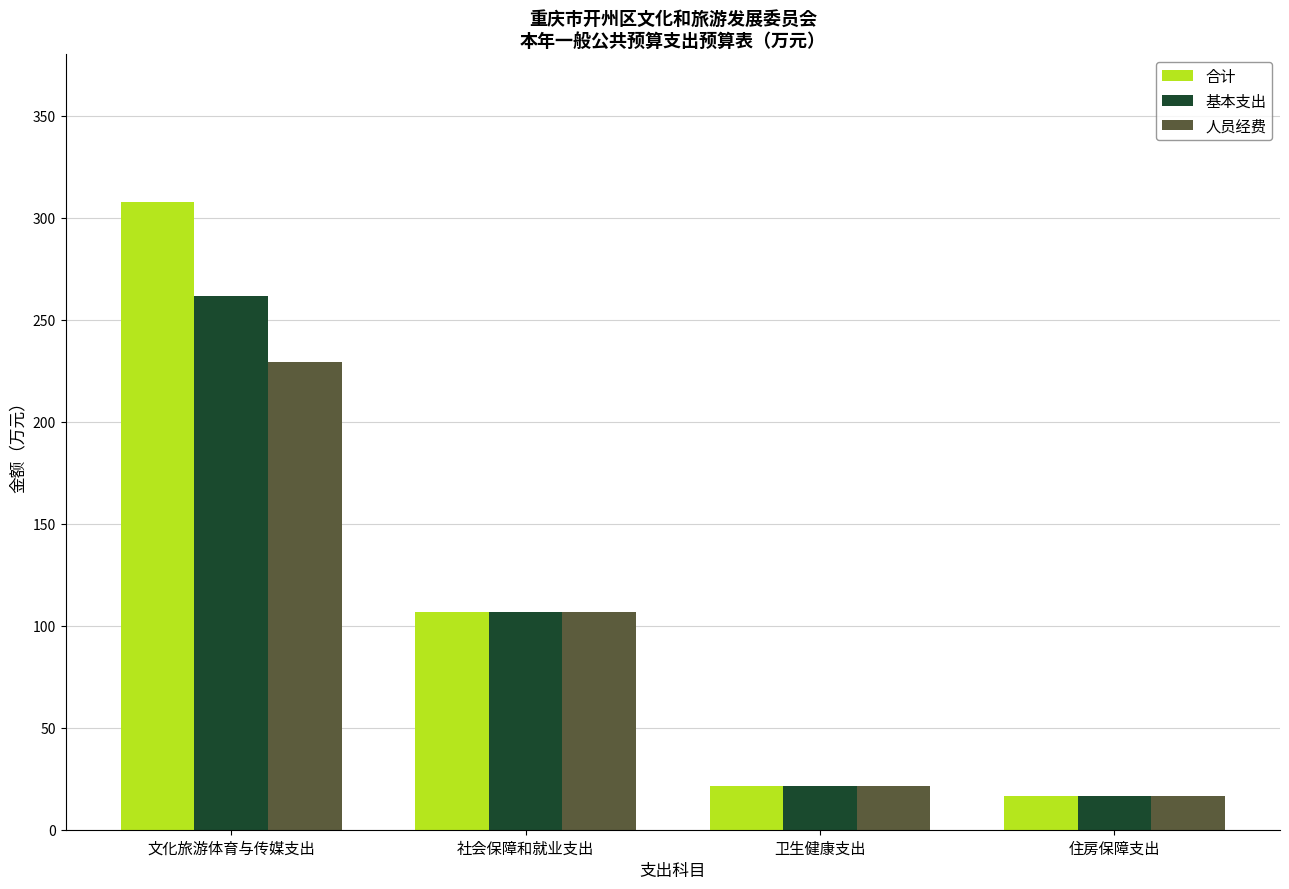

What is the label of the 2nd bar from the left?

社会保障和就业支出